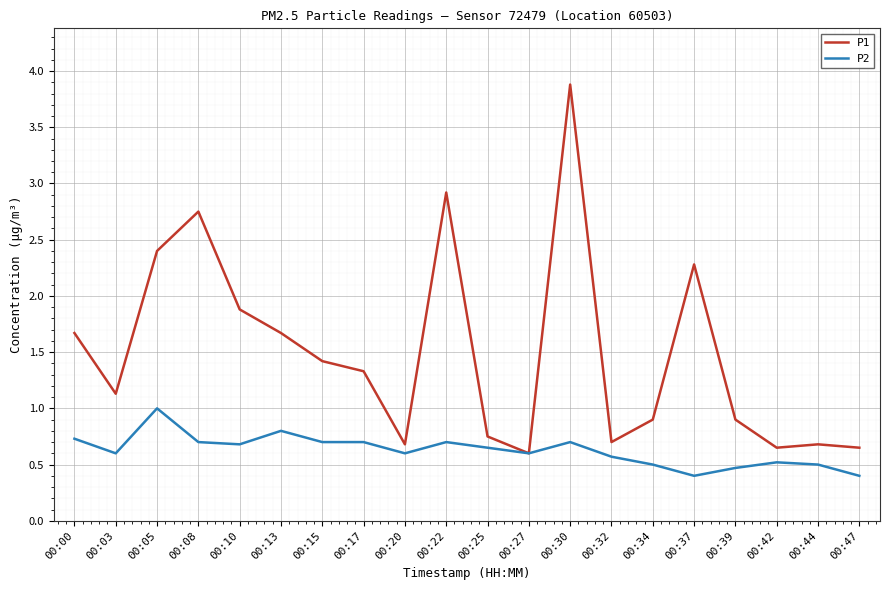

The value of P1 at 00:30 is 3.9. True or false?

True